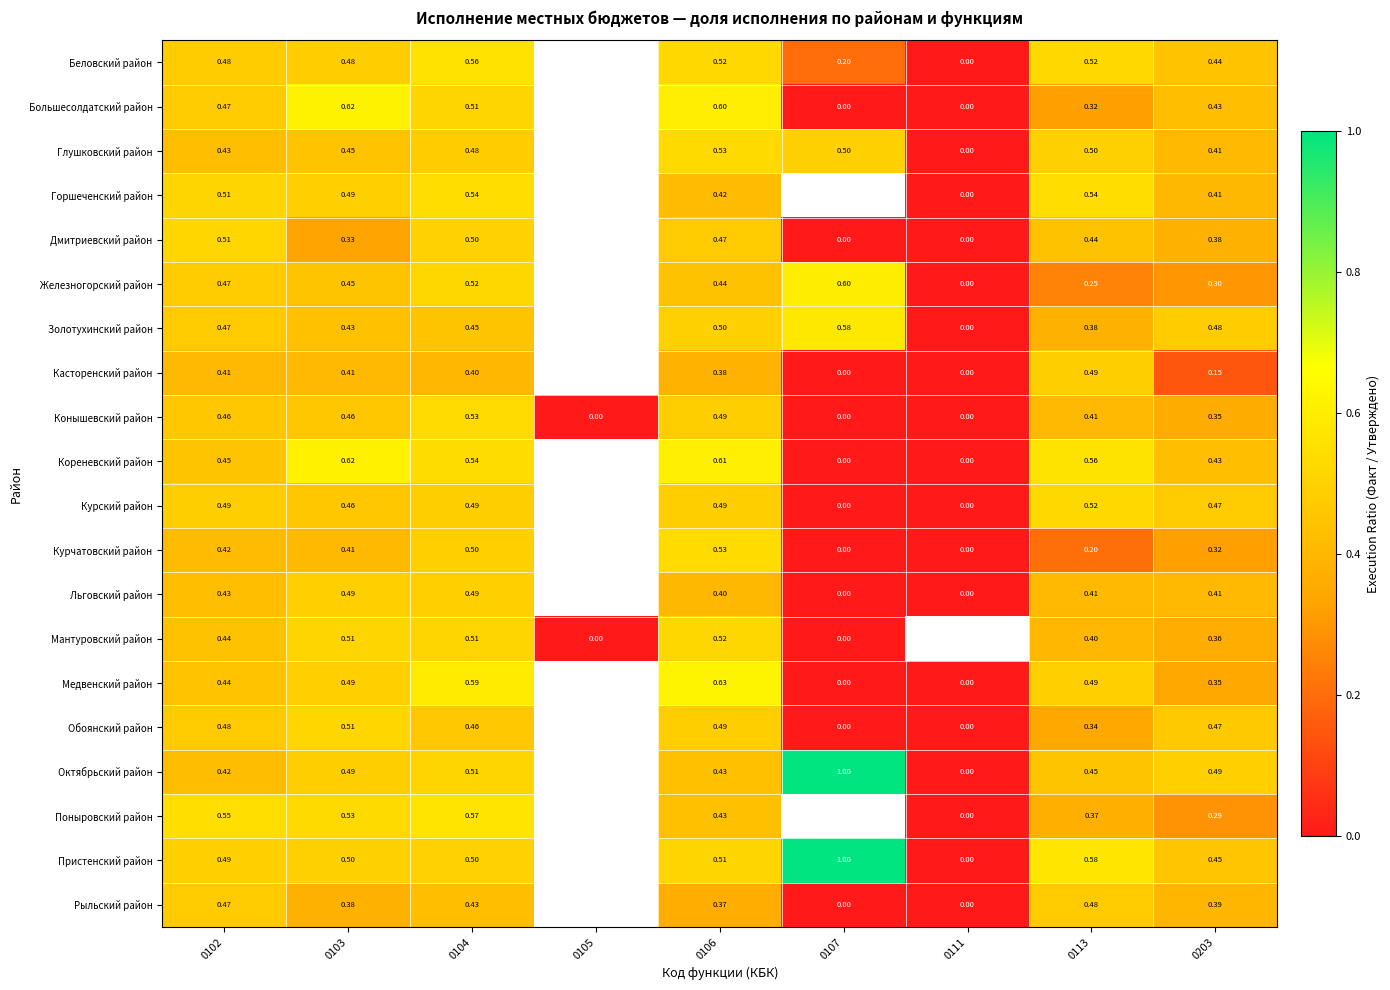

At which category is the sum across all series the highest?

0104